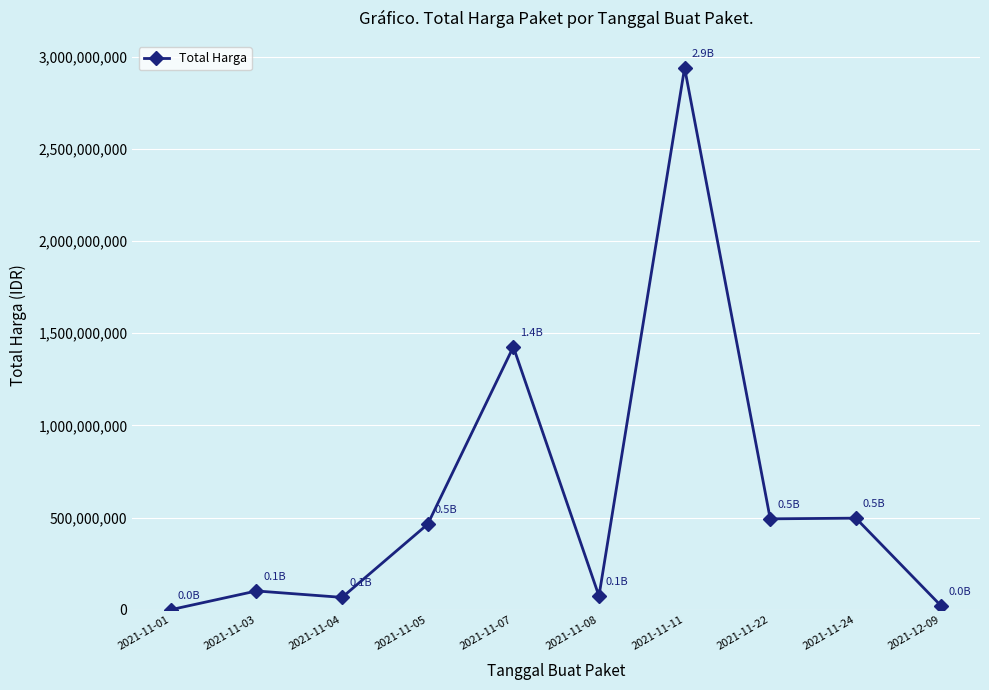

The chart shows a value of 2938963240 at 2021-11-11. True or false?

True